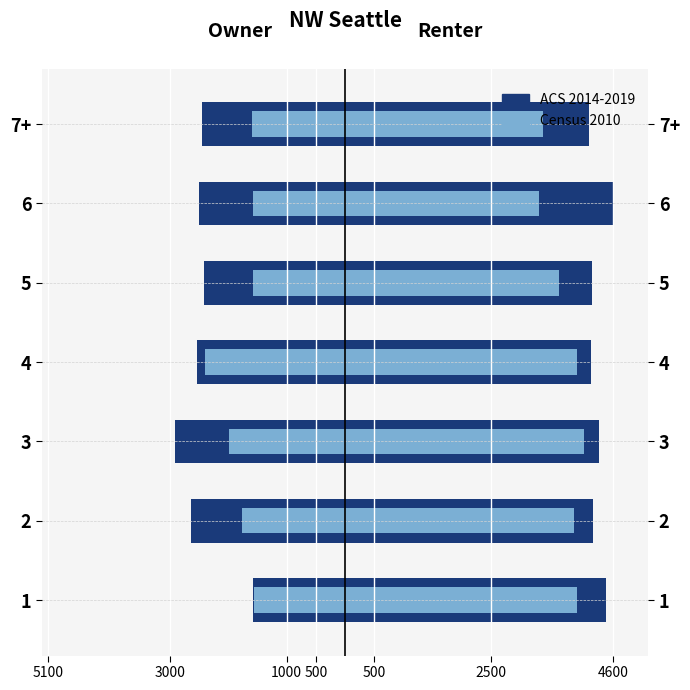

How many bars are there in each group?

2